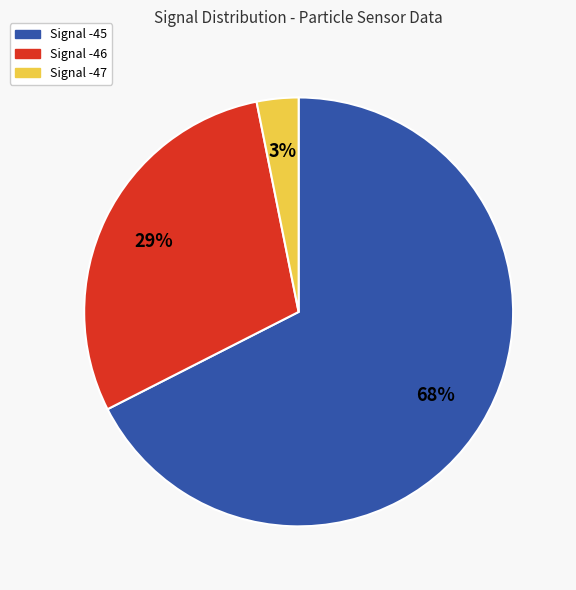

To the nearest percent, what portion does Signal -46 represent?

29%